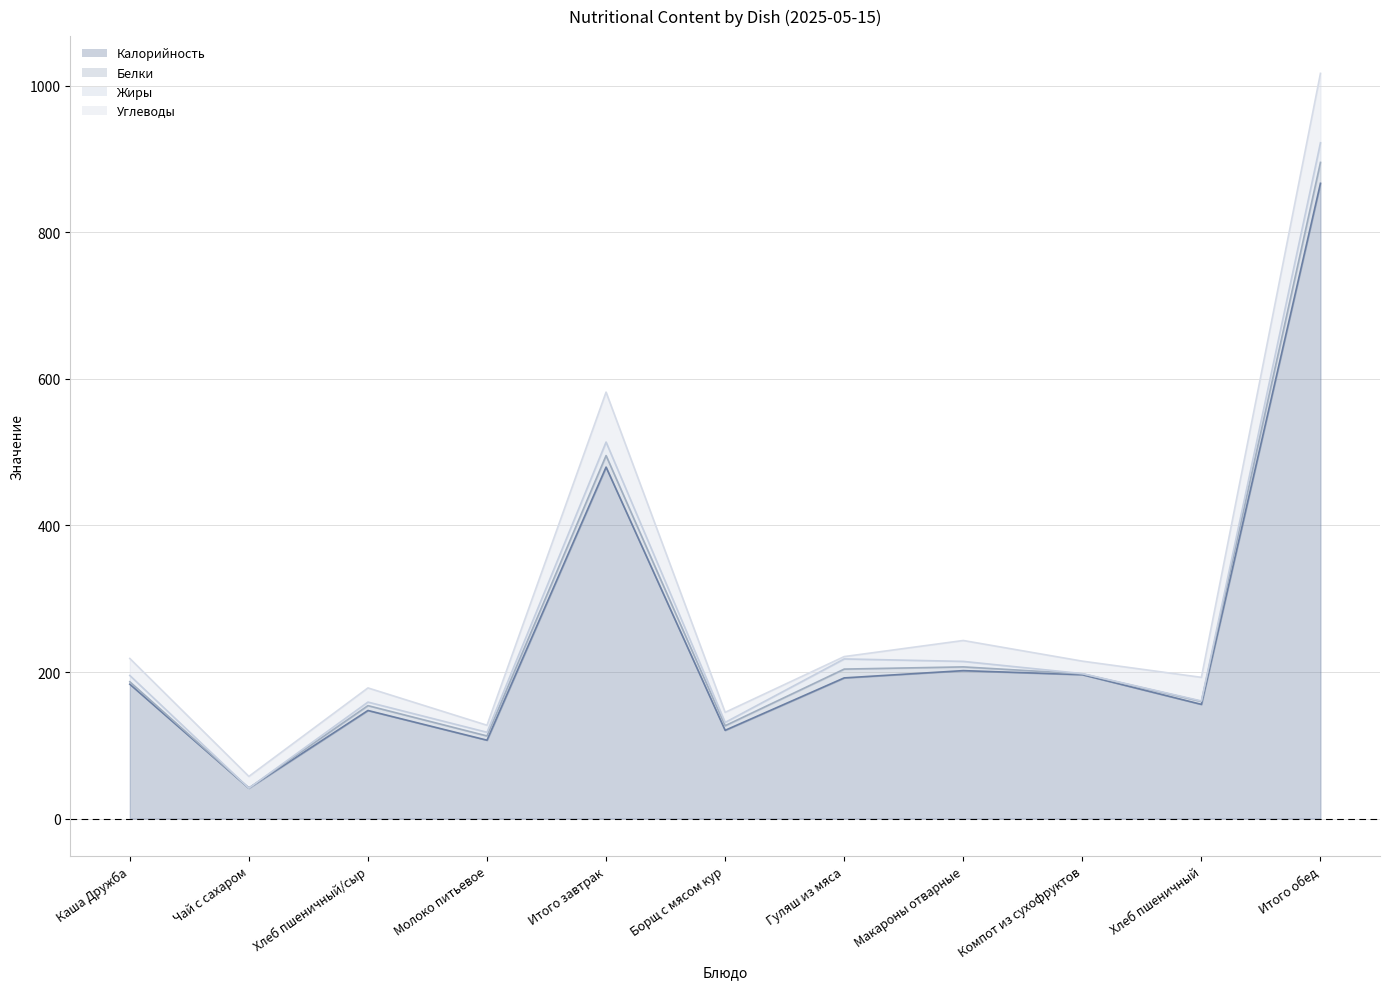

In Углеводы, how many points are higher than both neighbors (excluding endpoints)?

3